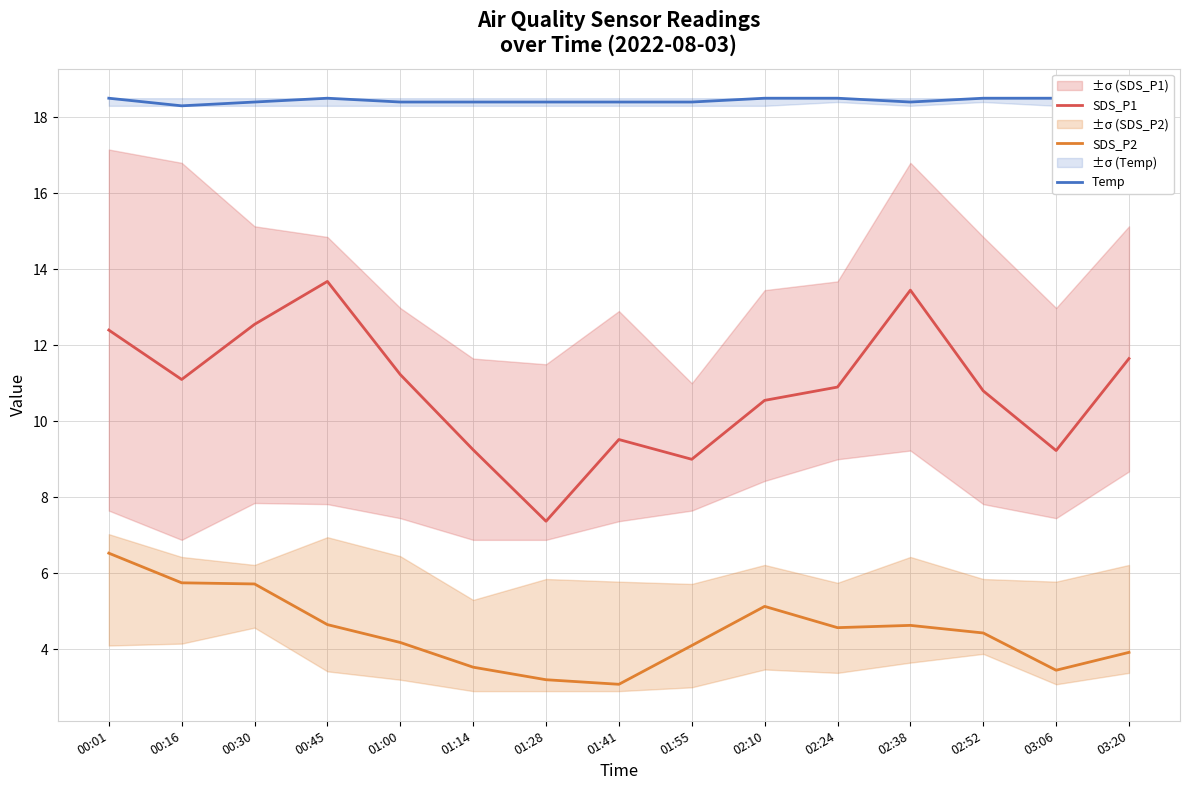

Which series changed the most between 00:30 and 02:10?

SDS_P1